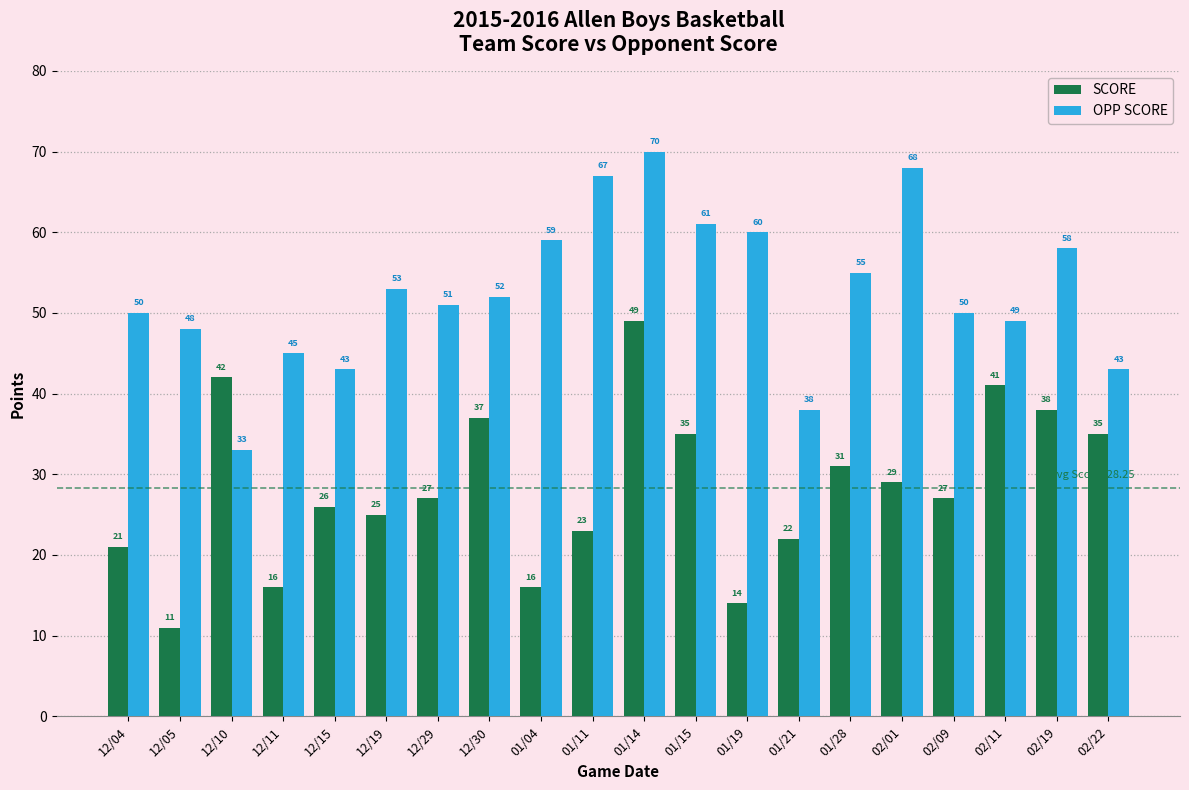

What is the minimum value for OPP SCORE?

33